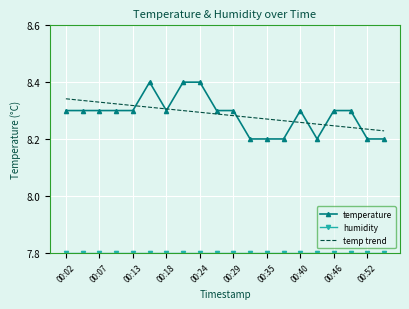

Which series has the largest range (max minus min)?

temperature